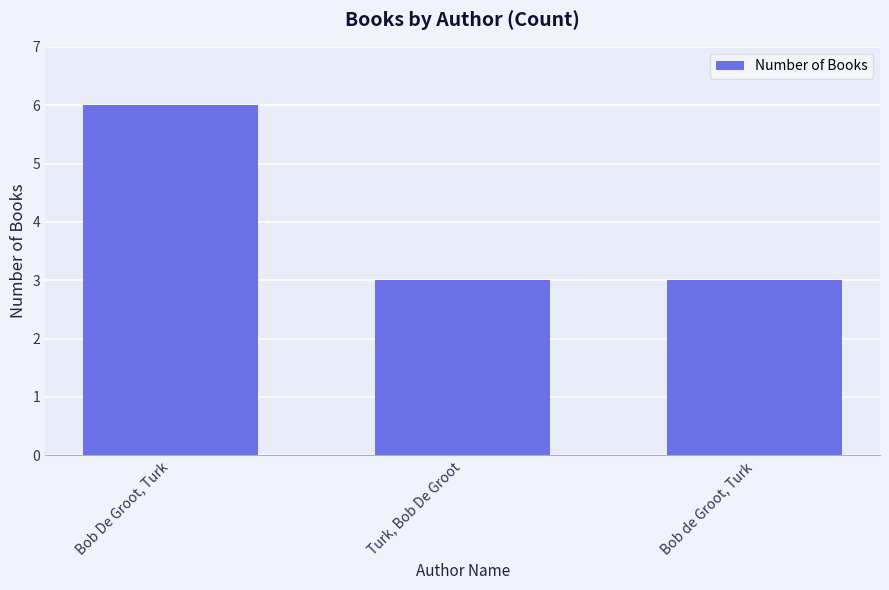

Reading left to right, what are all the values shown in this chart?

Bob De Groot, Turk=6	Turk, Bob De Groot=3	Bob de Groot, Turk=3